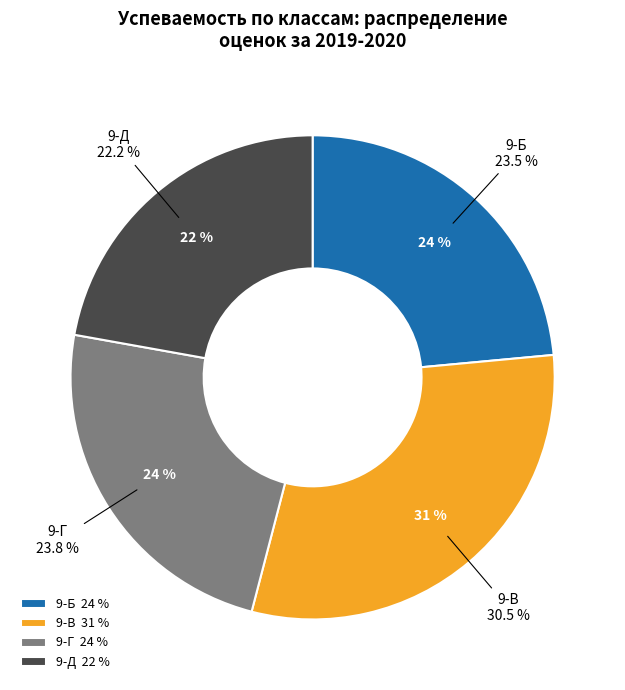

Between 9-Б and 9-Г, which is larger?

9-Г